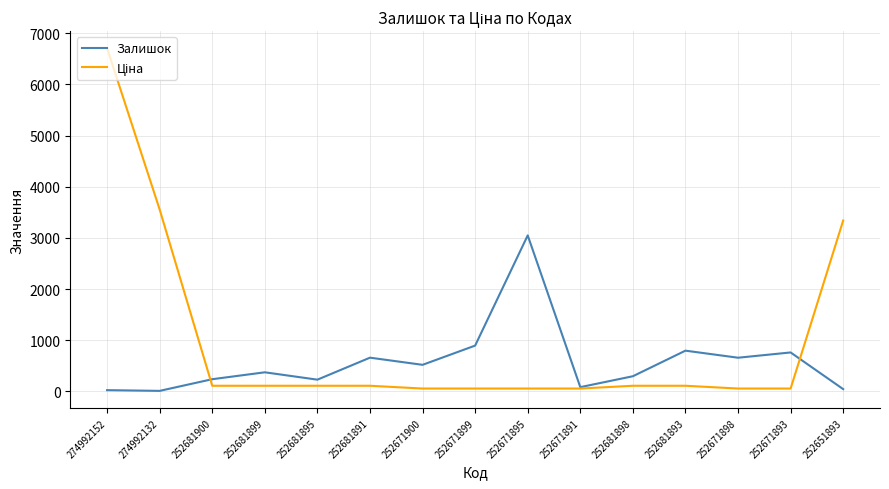

True or false: Залишок has a value of 255.5 at 252671893.

False